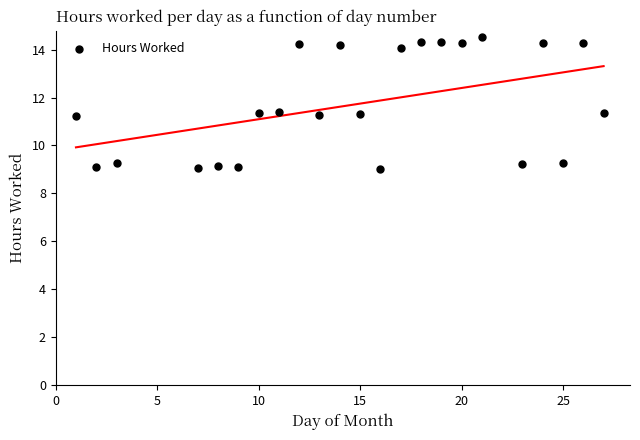

What is the range of Y values (max minus min)?

5.5